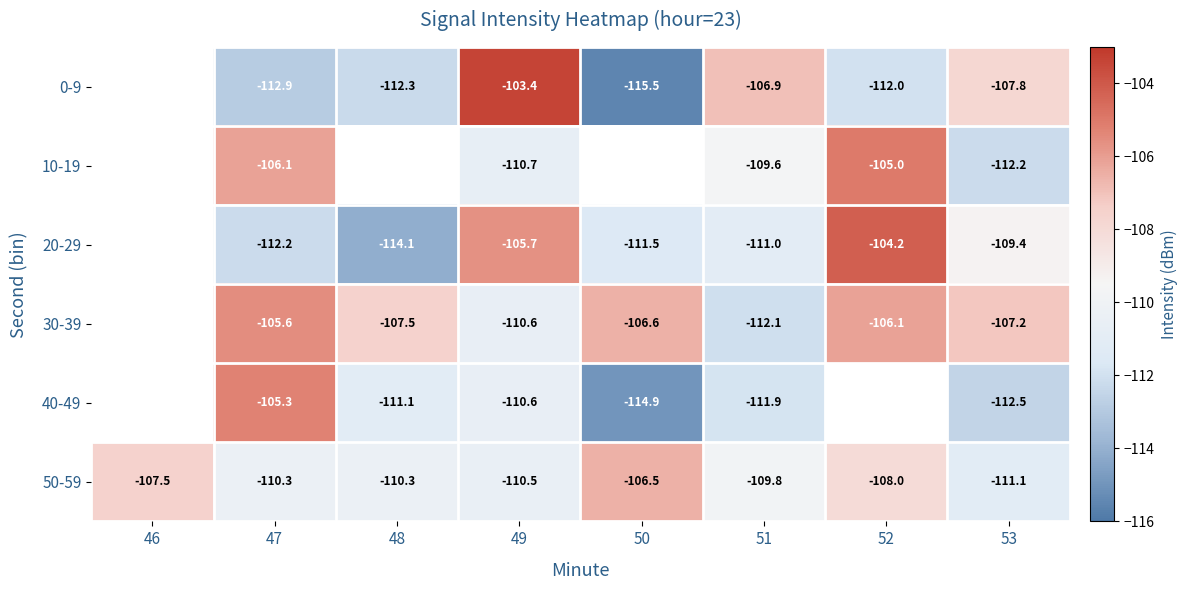

What is the spread (max minus min) of values at 50?

9.0